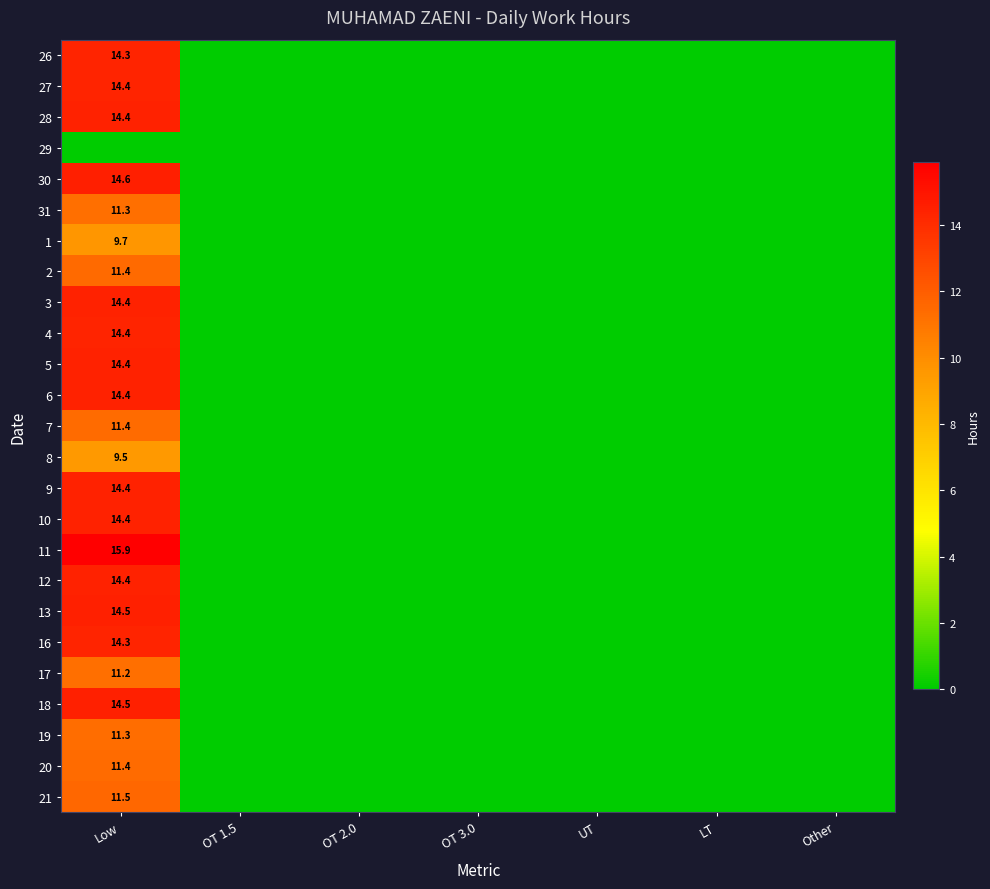

Which label corresponds to the largest value in the chart?

Low